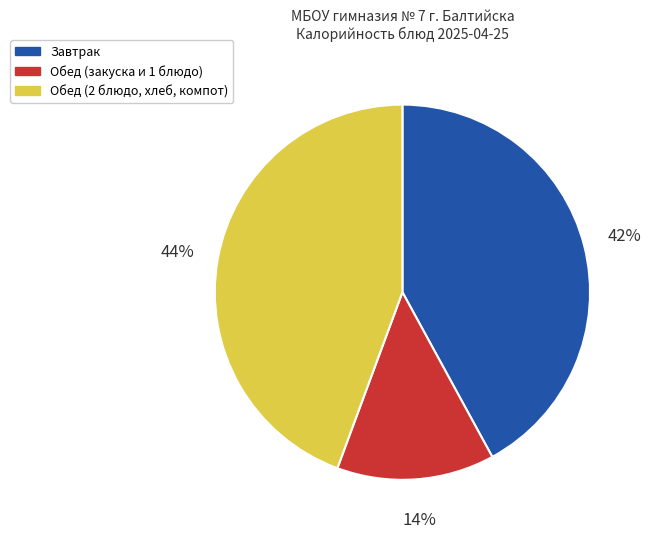

What is the ratio of the value at Обед (закуска и 1 блюдо) to the value at Обед (2 блюдо, хлеб, компот)?

0.3